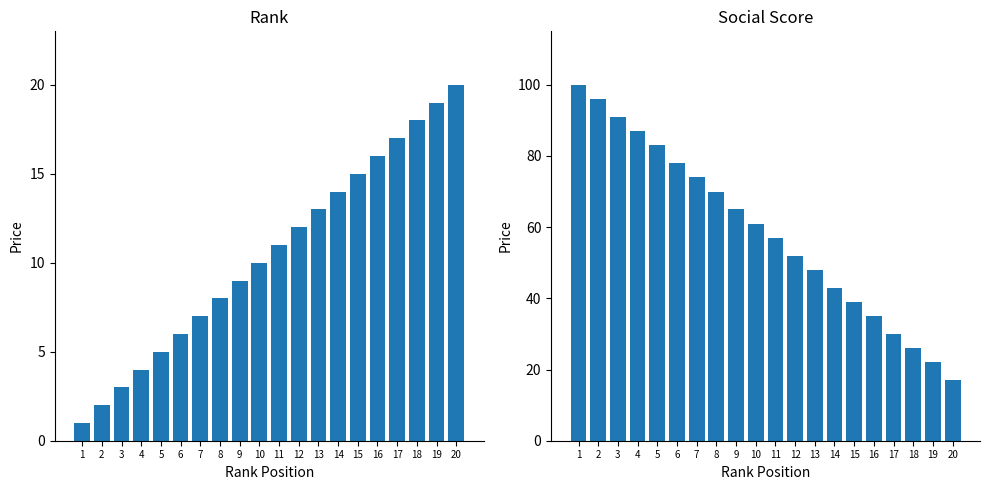

The social score series shows 72 at 13. True or false?

False